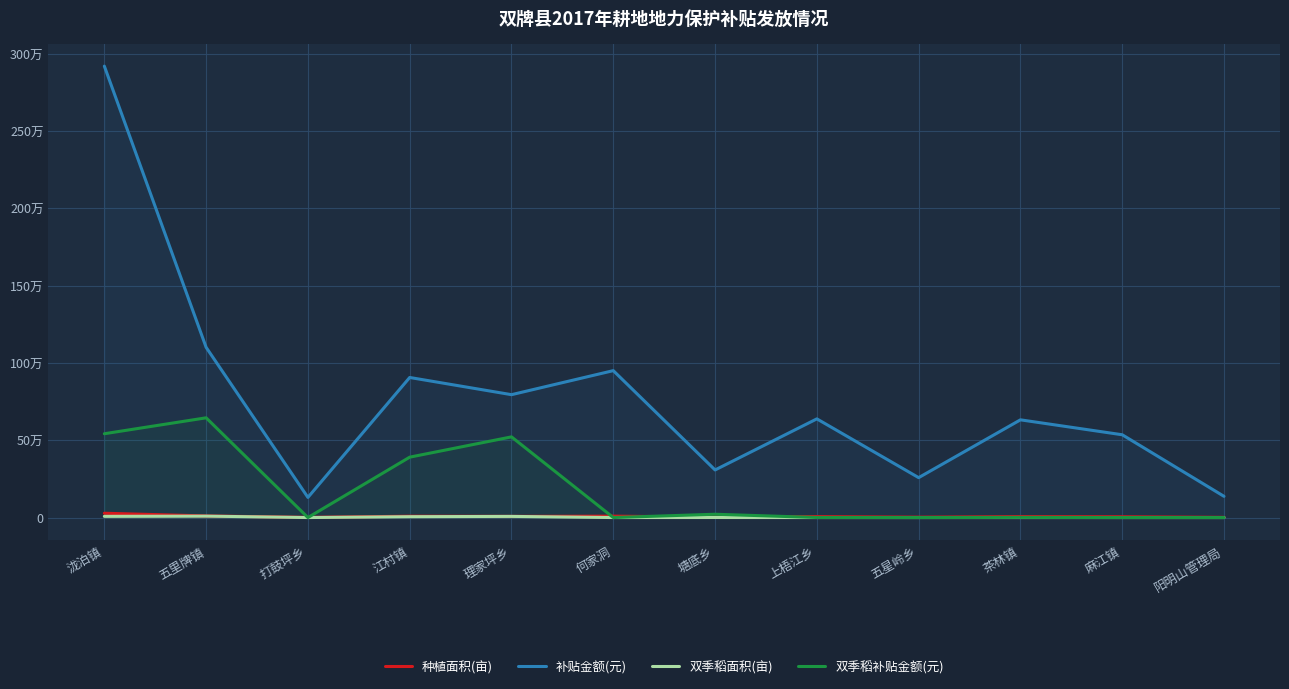

What is the difference between the maximum and minimum values in the 双季稻补贴金额(元) series?

644938.0